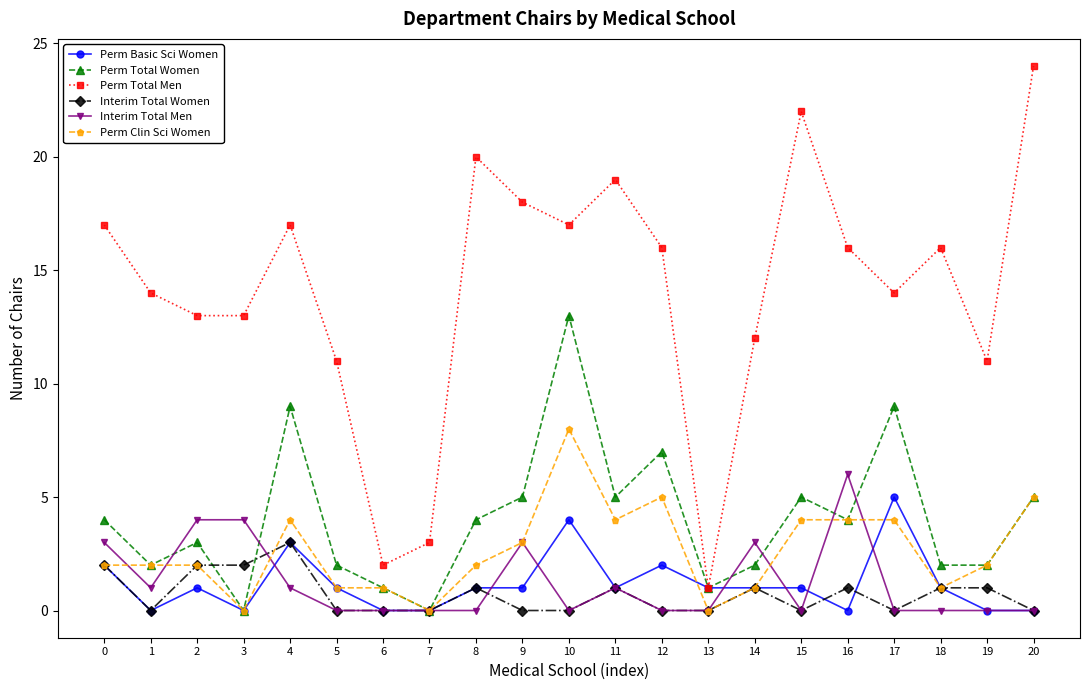

At which category is the sum across all series the highest?

10